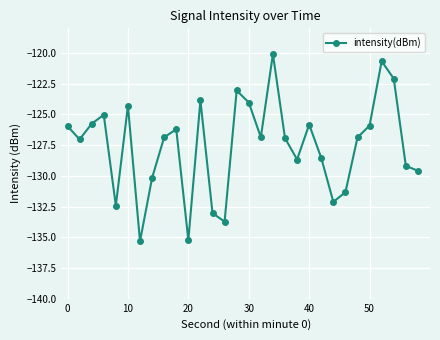

How many series are shown in this chart?

1